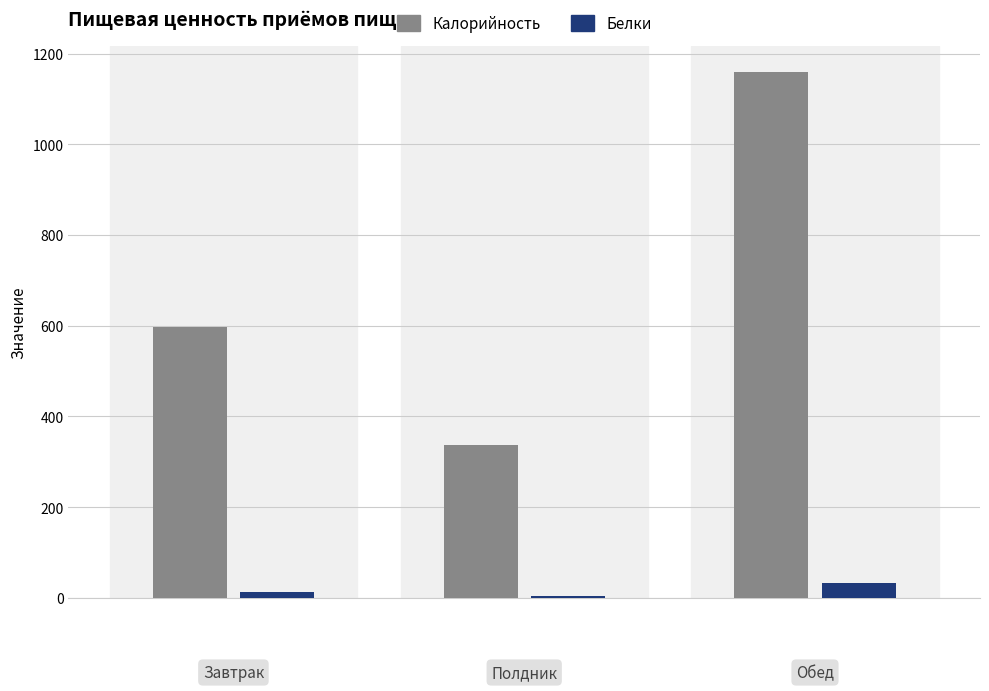

What are all the series names shown in the legend?

Калорийность, Белки